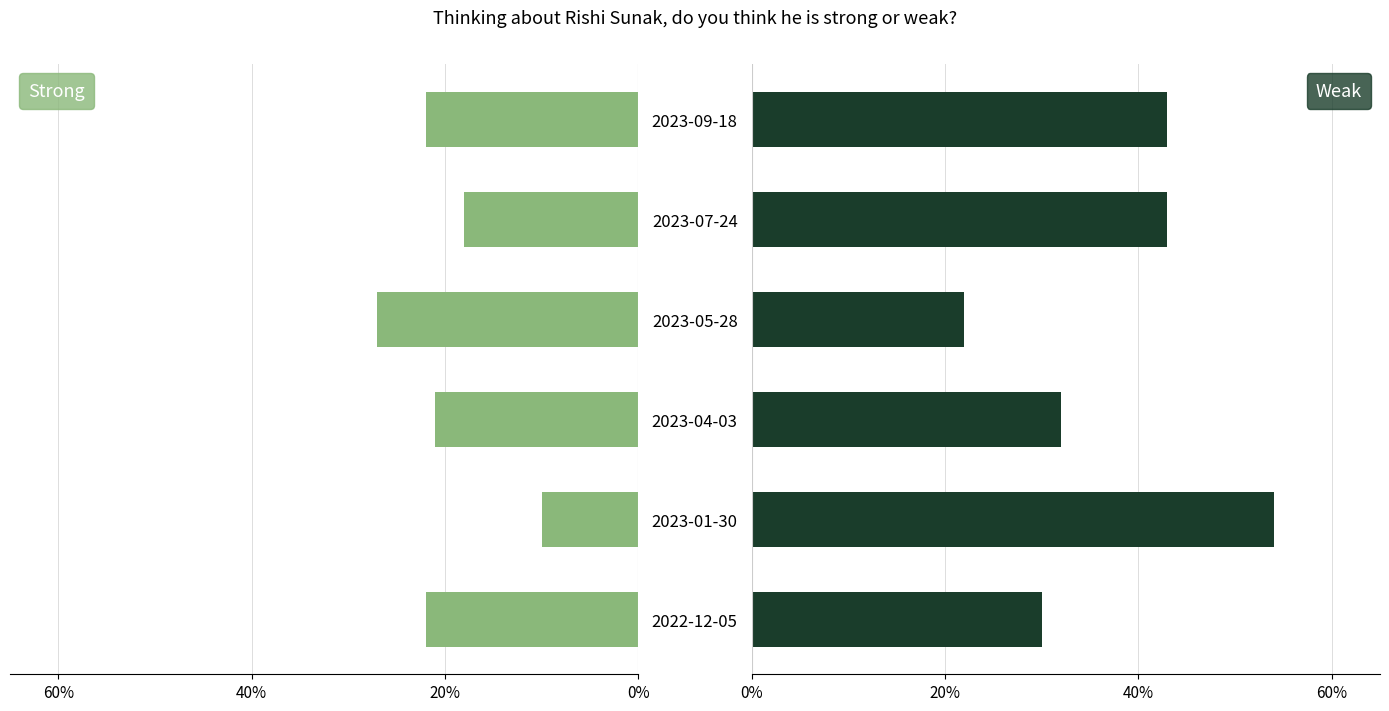

Rank the series by their average value, from lowest to highest.

Strong, Weak